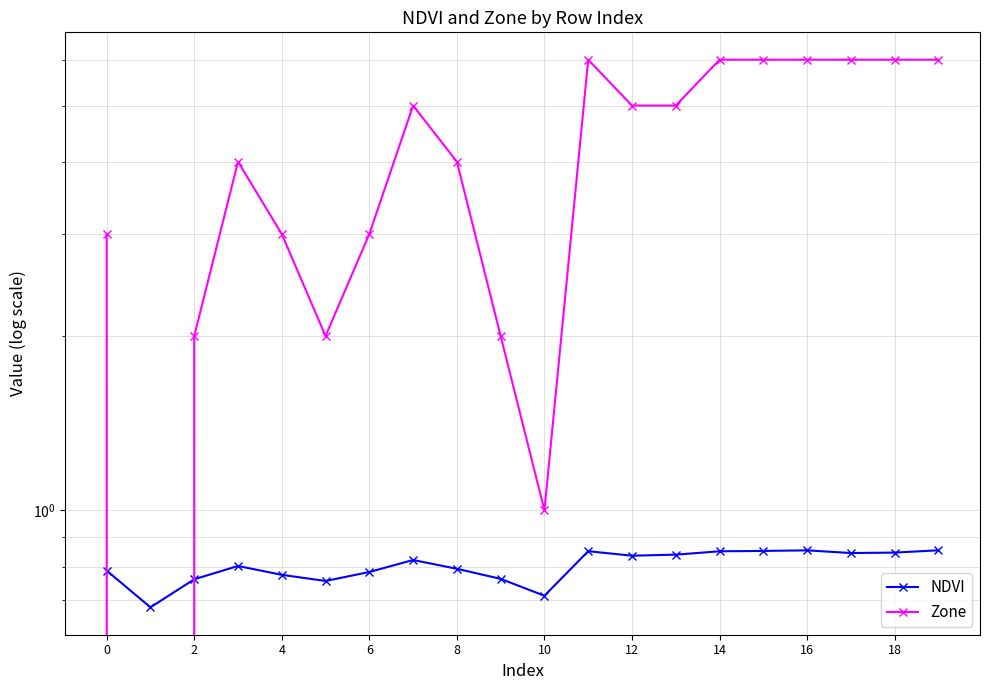

Which series has the largest range (max minus min)?

Zone